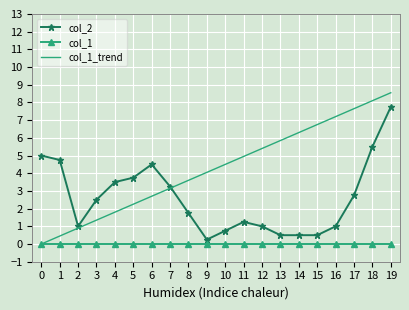

At 6, list the series in order from largest to smallest.

col_2, col_1_trend, col_1